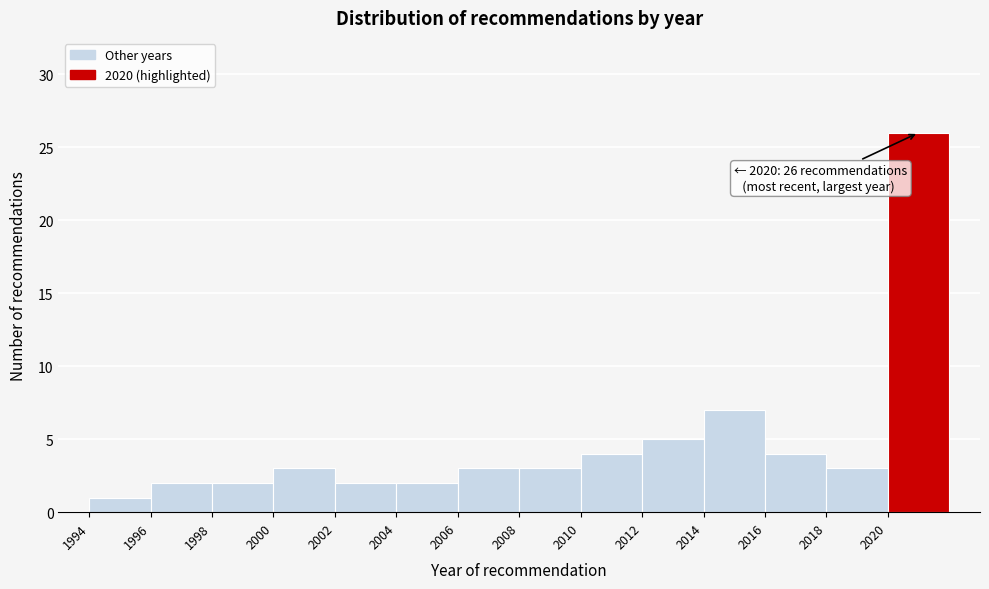

Over which range of the x-axis is the bar tallest?

2020 to 2022